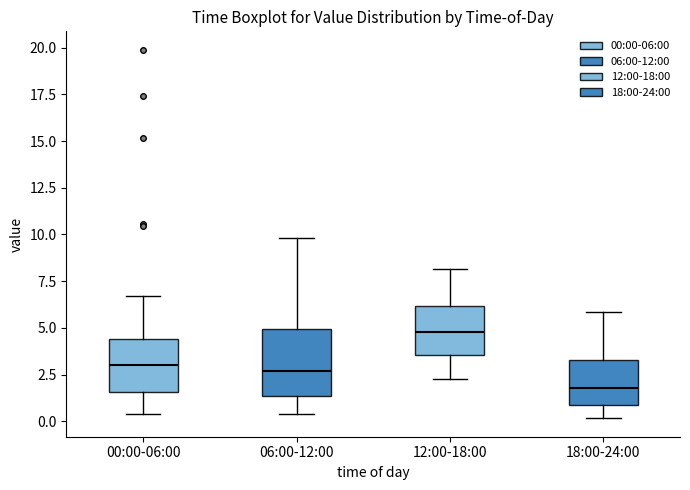

Which box's median line is the lowest?

18:00-24:00